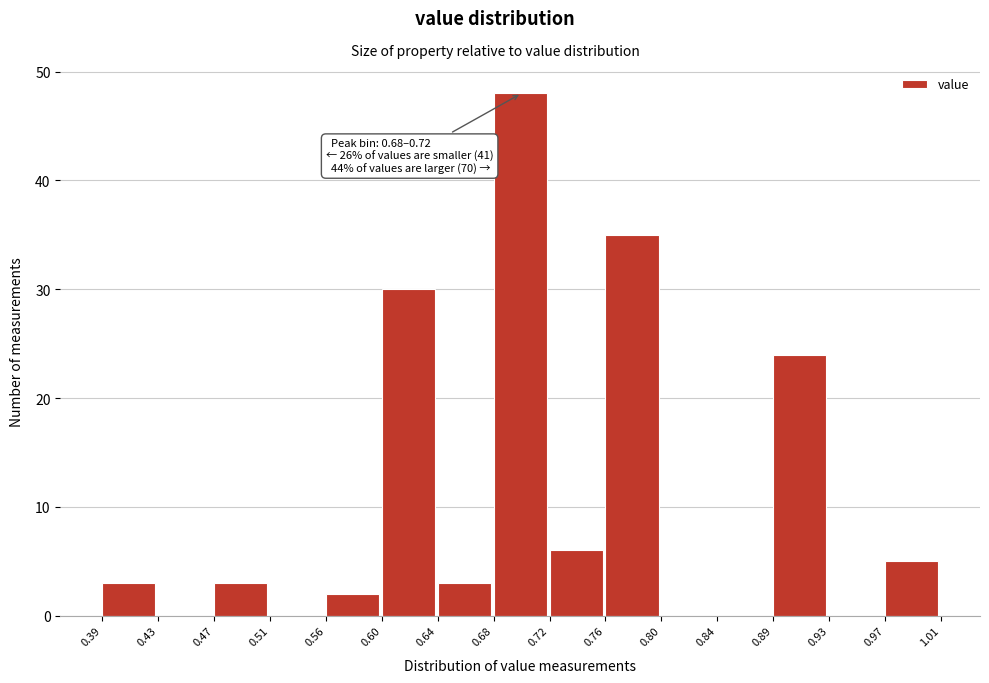

Which range on the x-axis has the tallest bar?

0.68 to 0.72